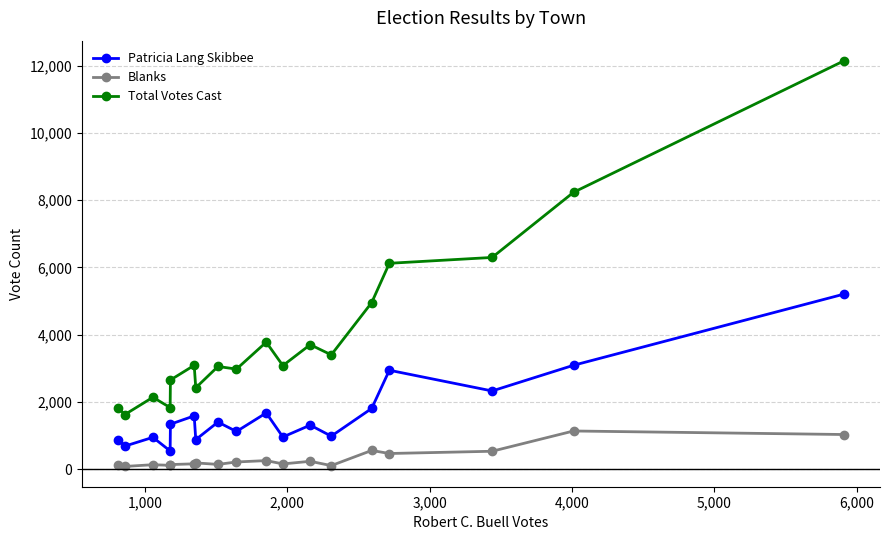

Which series has the largest total across all categories?

Total Votes Cast